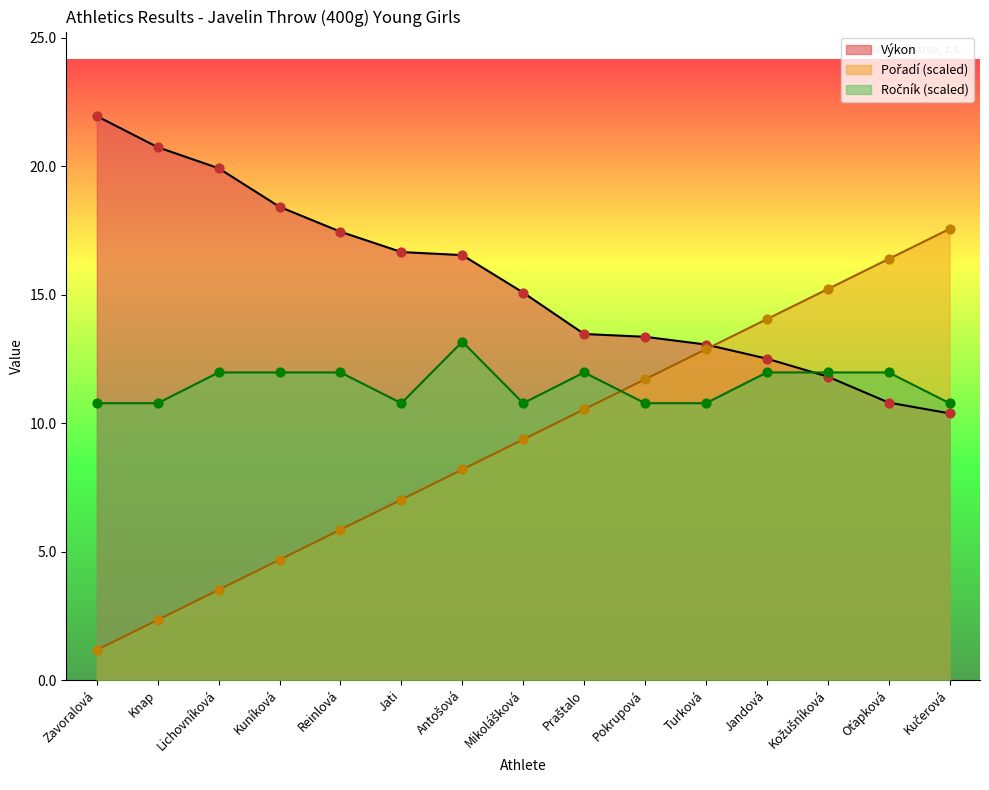

Is the value of Pořadí at Zavoralová greater than the value of Výkon at Zavoralová?

No